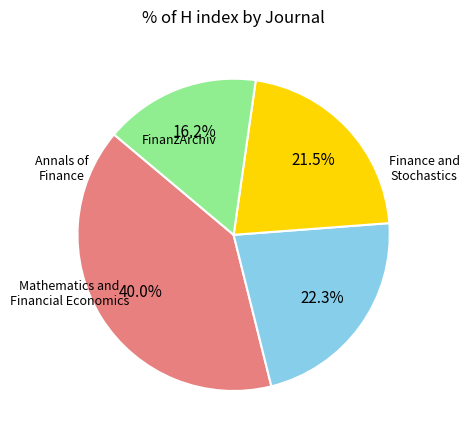

To the nearest percent, what is the difference between the largest and smallest slice percentages?

24%